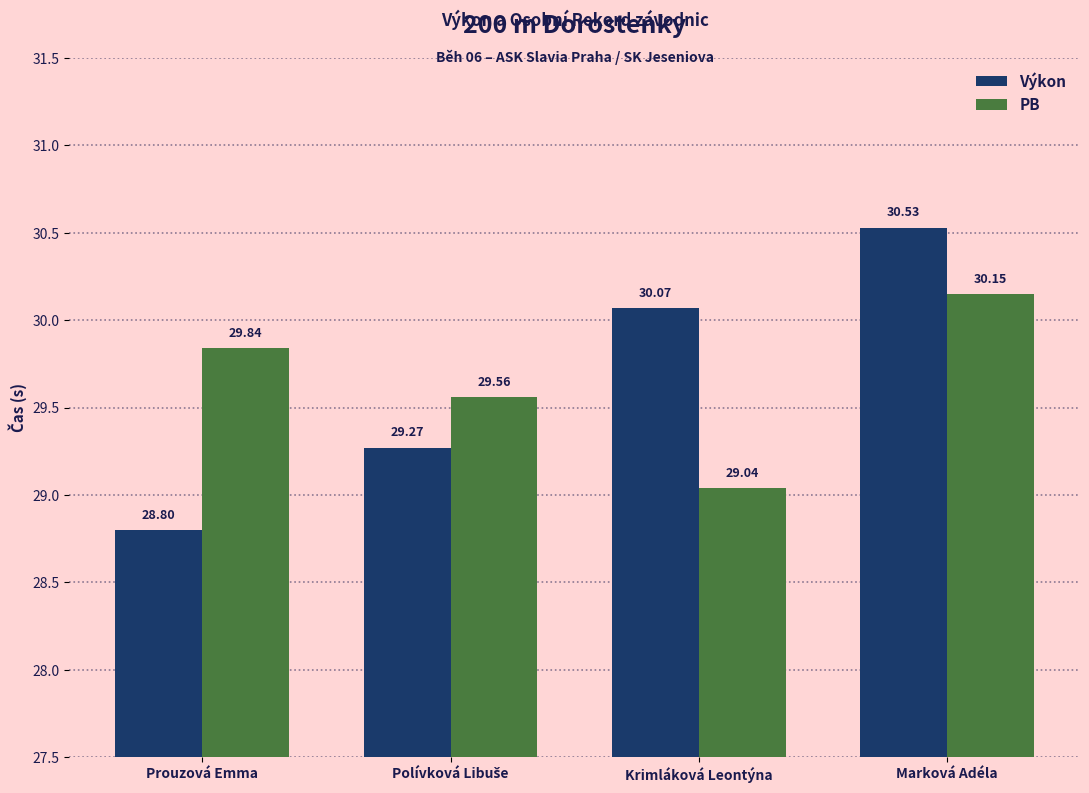

At which category is the sum across all series the highest?

Marková Adéla